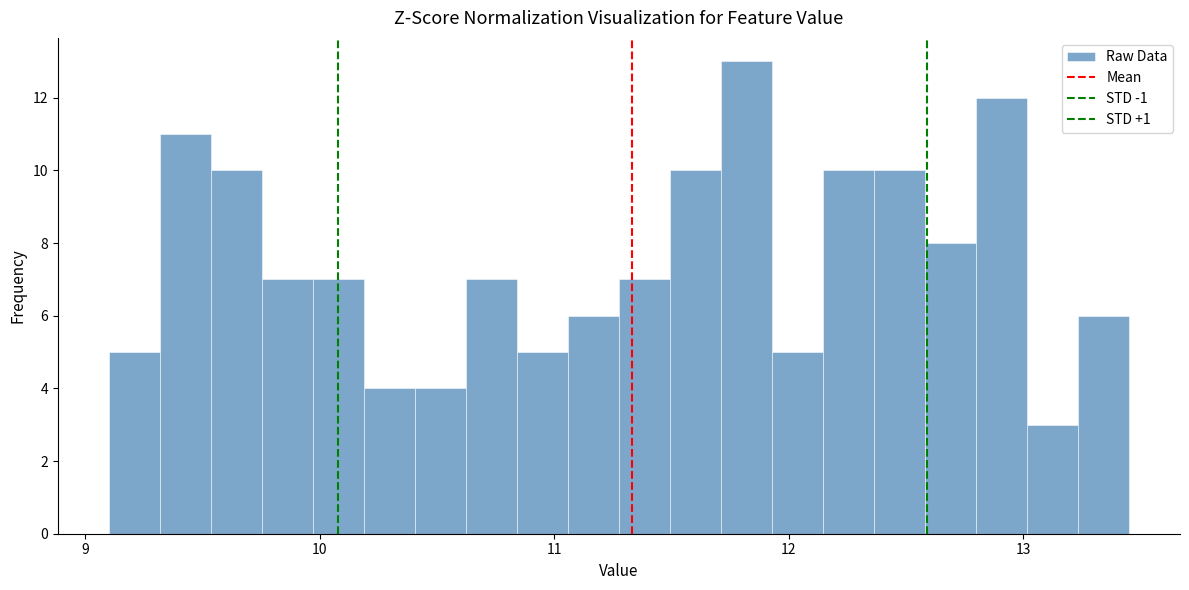

Around what value on the x-axis is the tallest bar? Give the approximate position of its centre, as read against the axis.

11.8